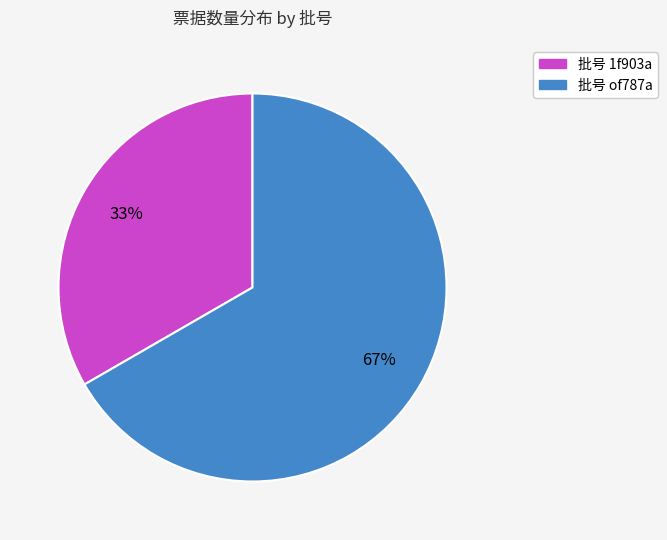

How many slices are in this pie chart?

2